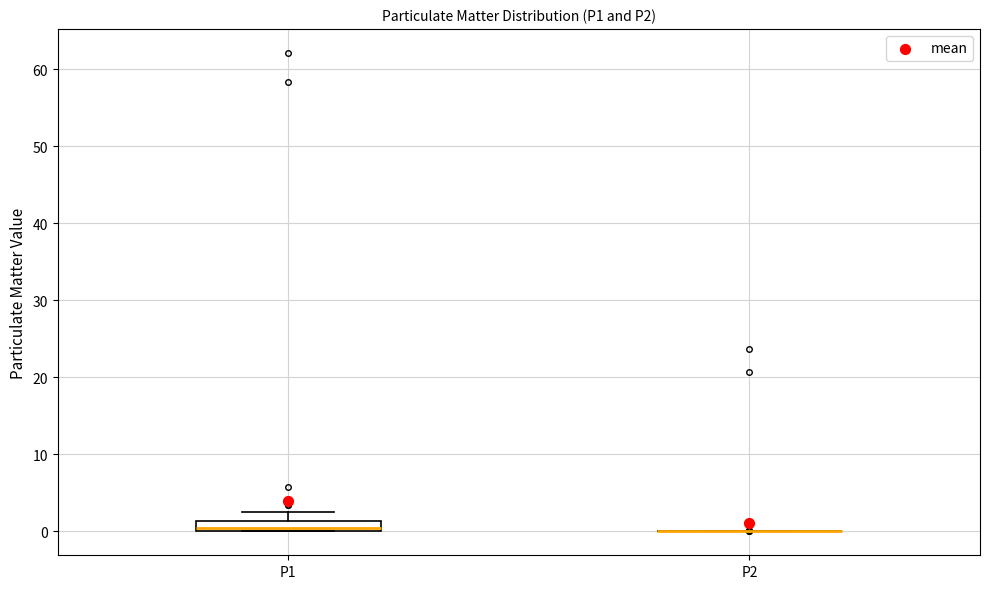

Which box is the tallest, from its lower edge to its upper edge?

P1